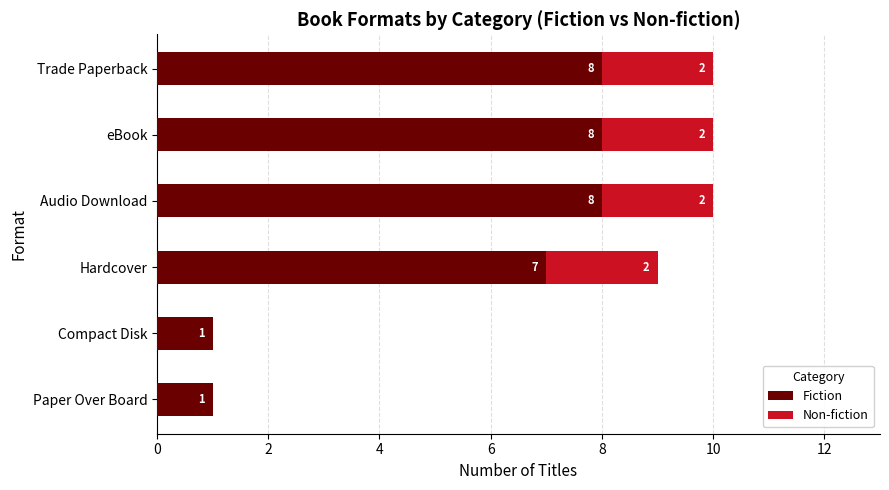

What is the highest value of the Fiction series?

8